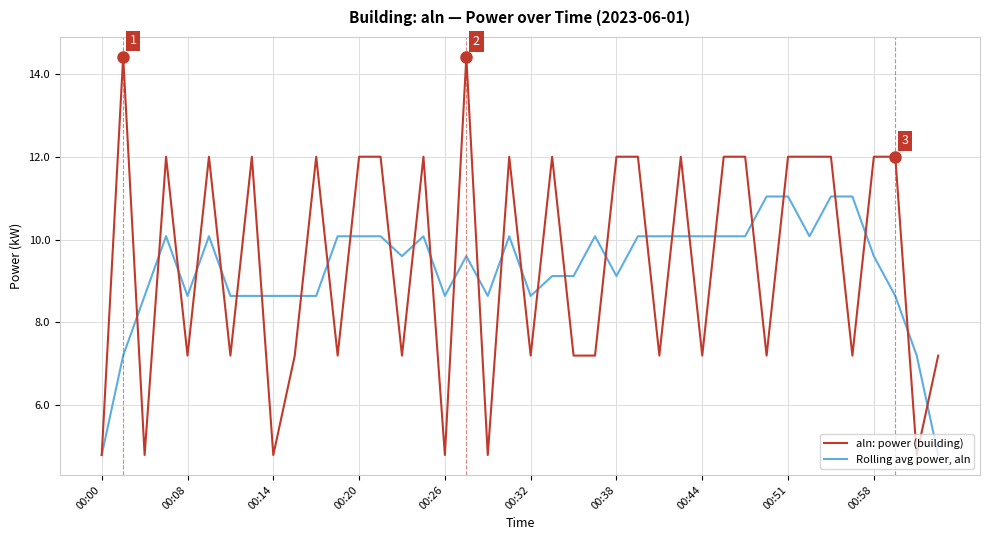

Rank the series by their maximum value, from lowest to highest.

Rolling avg power, aln, aln: power (building)